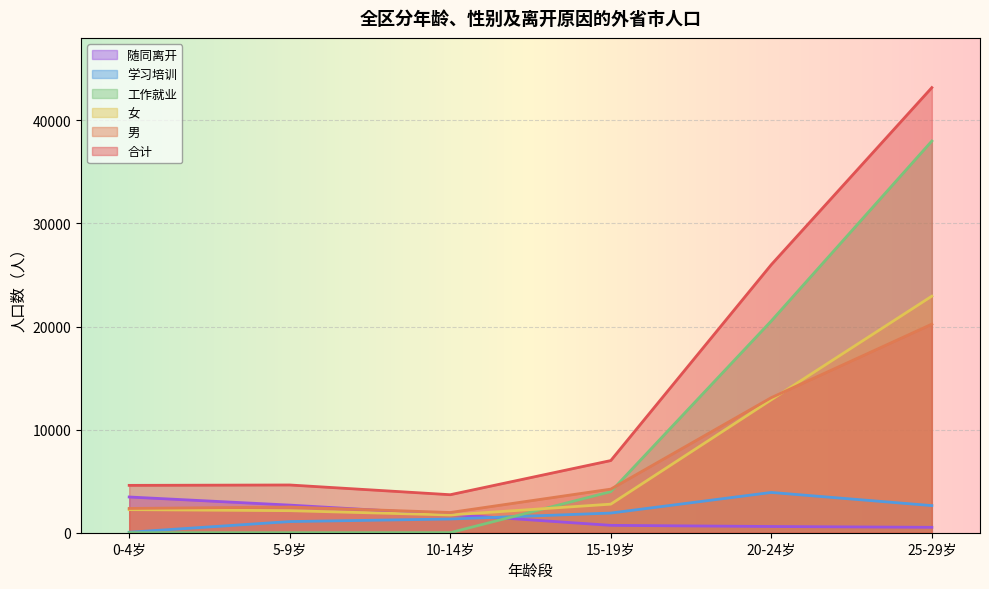

Where is 男 nearest to the value 11097?

20-24岁